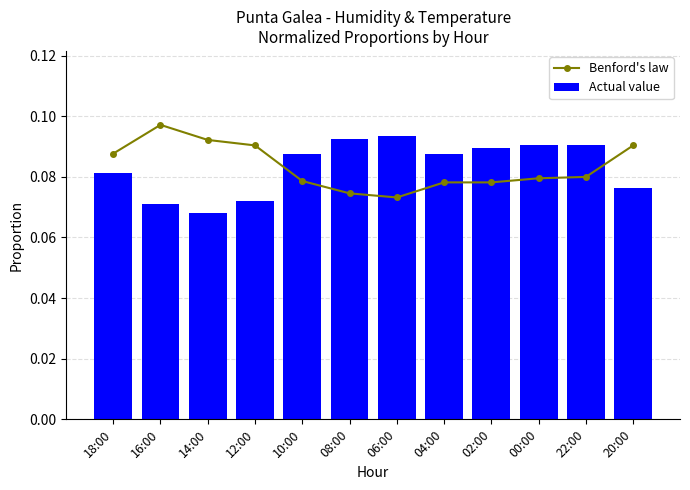

What is the maximum value for Actual value?

0.1